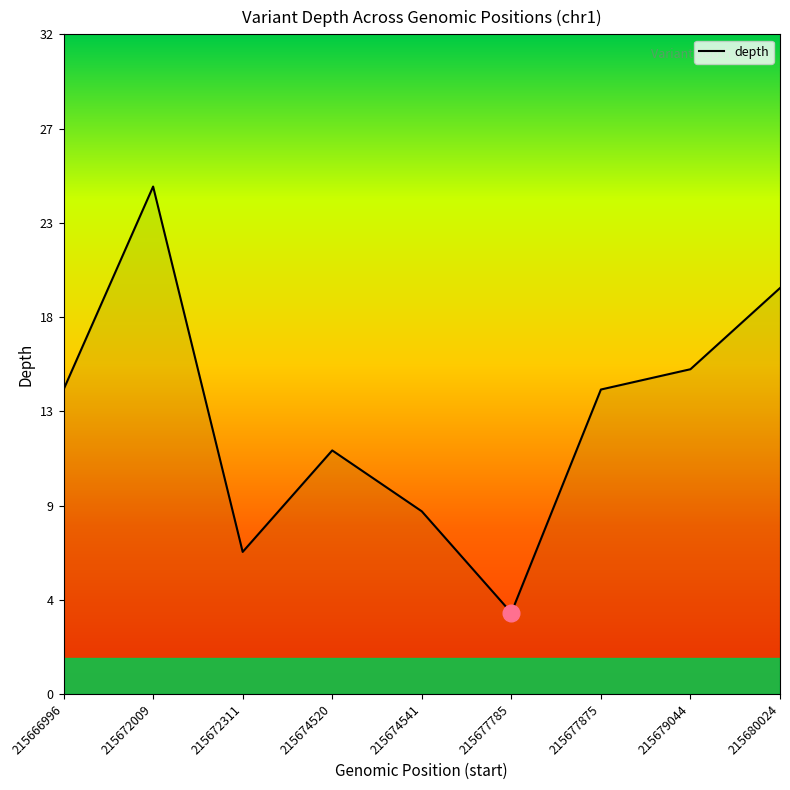

How many points are lower than both their immediate neighbors (excluding endpoints)?

2